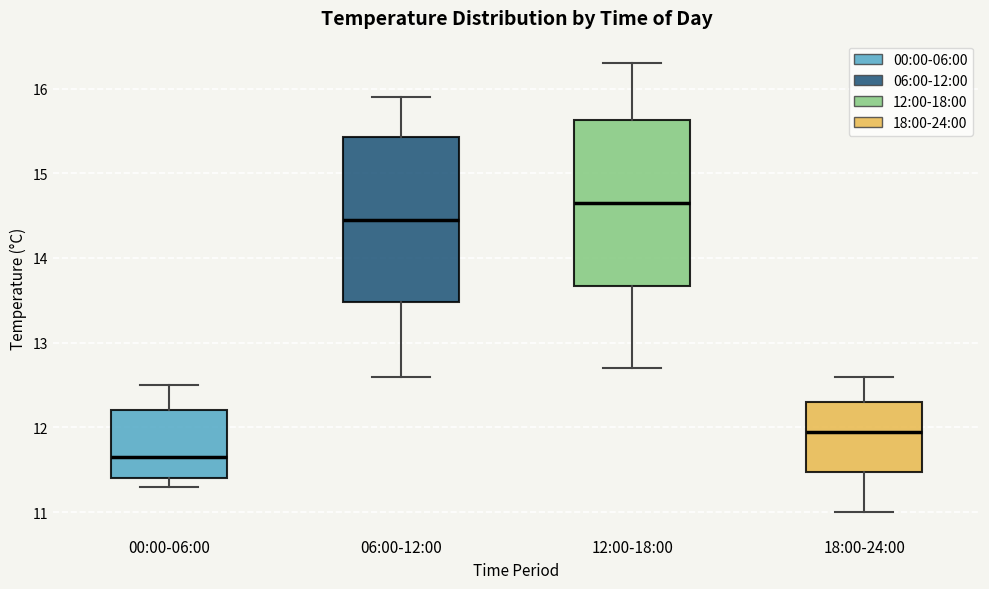

Reading left to right, read every box against the y-axis: the position of its median line, the range the box covers, and the ends of its whiskers. The values are not printed on the chart, so give them approximately, as read against the axis.

00:00-06:00: median 11.7, box 11.4 to 12.2, whiskers 11.3 to 12.5
06:00-12:00: median 14.5, box 13.5 to 15.4, whiskers 12.6 to 15.9
12:00-18:00: median 14.7, box 13.7 to 15.6, whiskers 12.7 to 16.3
18:00-24:00: median 12.0, box 11.5 to 12.3, whiskers 11.0 to 12.6